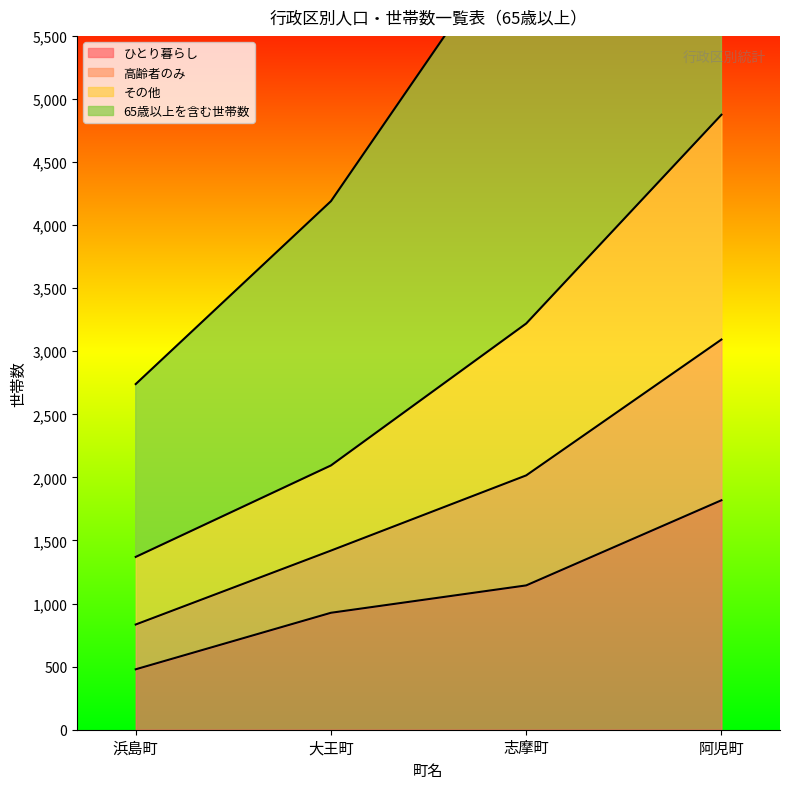

Which series has the widest spread of values?

その他